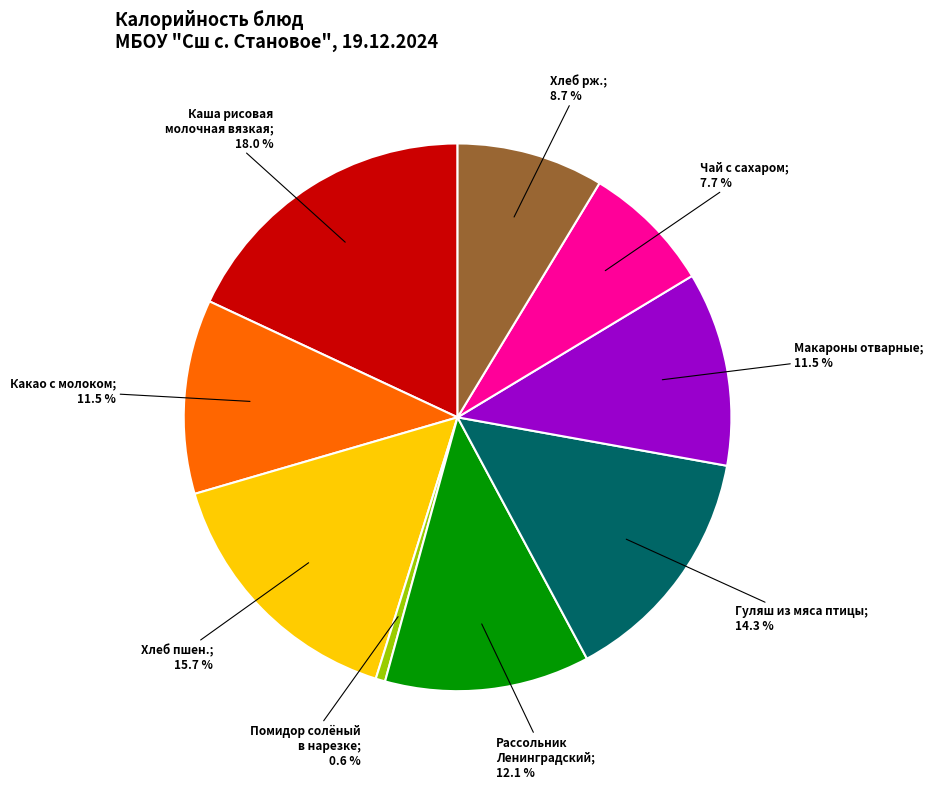

Does any single category account for the majority?

No